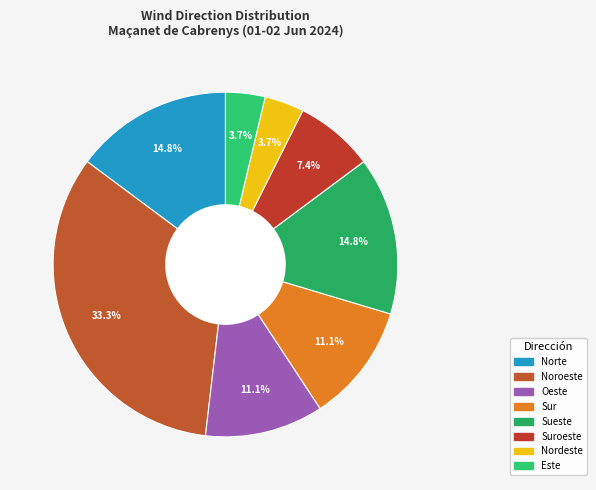

To the nearest percent, what portion does Sur represent?

11%